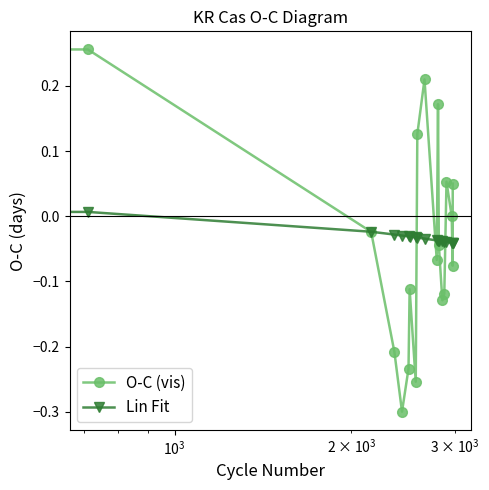

How many intersections are there between Lin Fit and O-C (vis)?

9